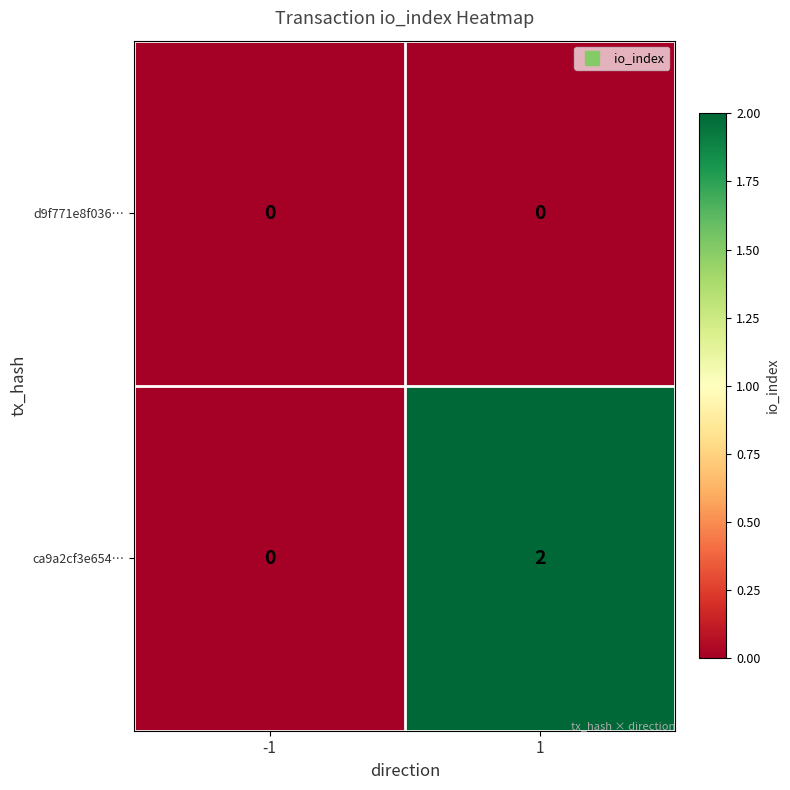

Reading right to left, transcribe all the data shown in this chart.

d9f771e8f036…: 1=0	-1=0
ca9a2cf3e654…: 1=2	-1=0